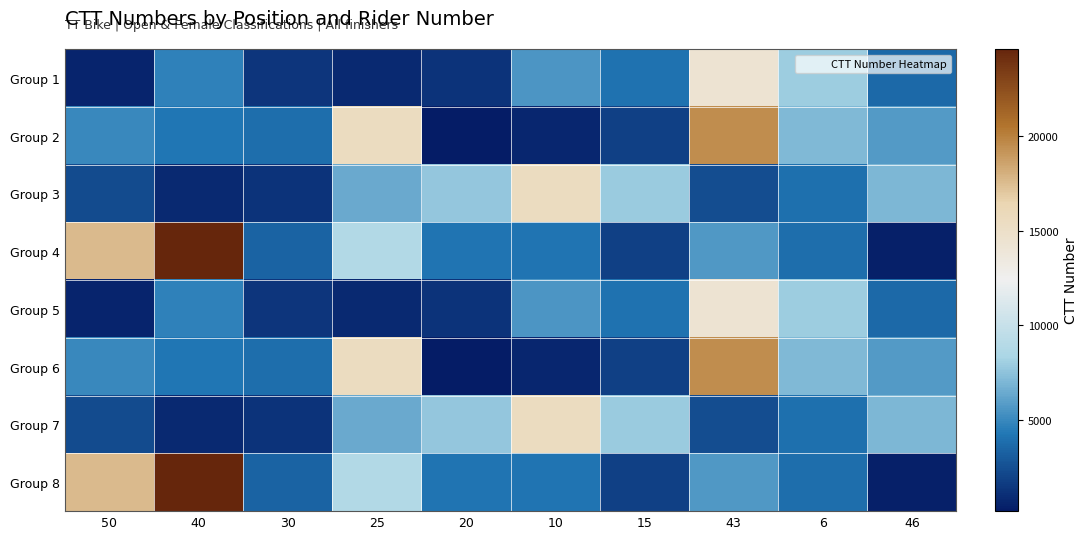

Reading right to left, extract all data points from this chart.

Group 1: 46=3643	6=7929	43=14323	15=4083	10=5603	20=1270	25=773	30=1365	40=4719	50=584
Group 2: 46=5744	6=7131	43=19516	15=1856	10=714	20=186	25=15488	30=3848	40=4282	50=5019
Group 3: 46=7047	6=3921	43=2404	15=7856	10=15491	20=7643	25=6422	30=1259	40=850	50=2292
Group 4: 46=443	6=3809	43=5705	15=1887	10=4132	20=4130	25=8824	30=3360	40=24592	50=17540
Group 5: 46=3643	6=7929	43=14323	15=4083	10=5603	20=1270	25=773	30=1365	40=4719	50=584
Group 6: 46=5744	6=7131	43=19516	15=1856	10=714	20=186	25=15488	30=3848	40=4282	50=5019
Group 7: 46=7047	6=3921	43=2404	15=7856	10=15491	20=7643	25=6422	30=1259	40=850	50=2292
Group 8: 46=443	6=3809	43=5705	15=1887	10=4132	20=4130	25=8824	30=3360	40=24592	50=17540